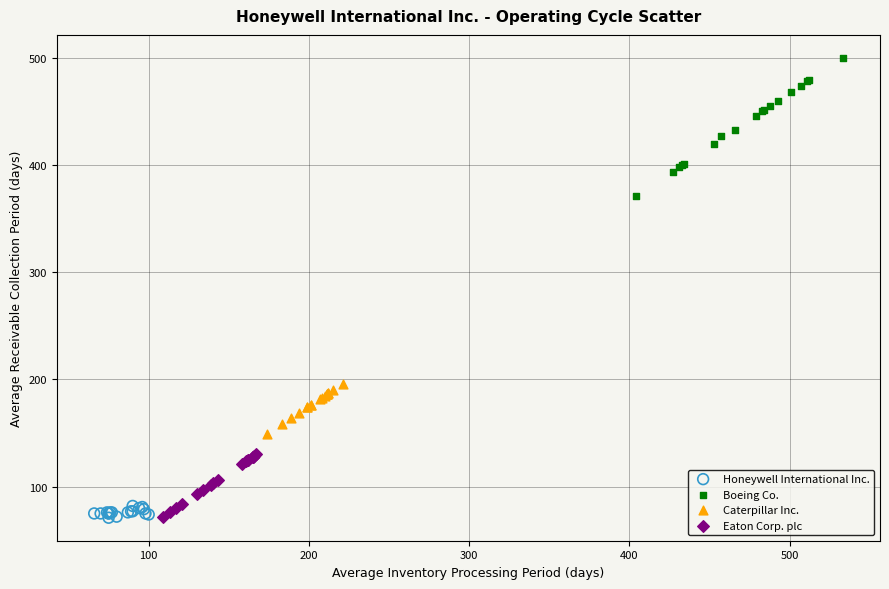

Which series contains the highest Y value?

Boeing Co.